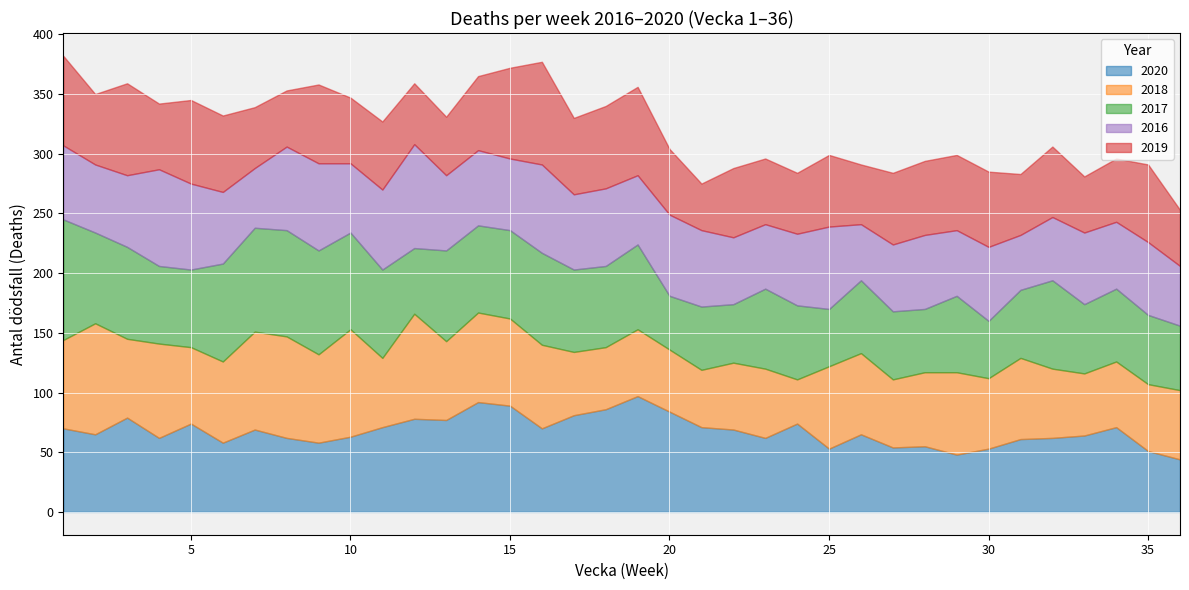

Is it true that 2019 equals 59 at 16?

False